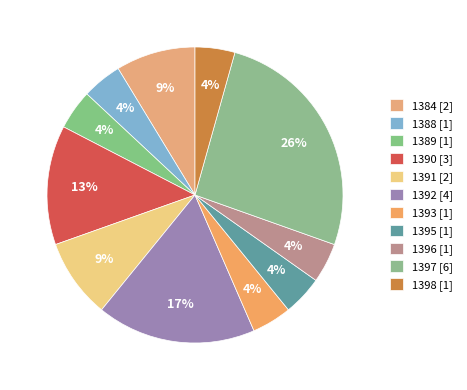

How many segments does this pie chart have?

11